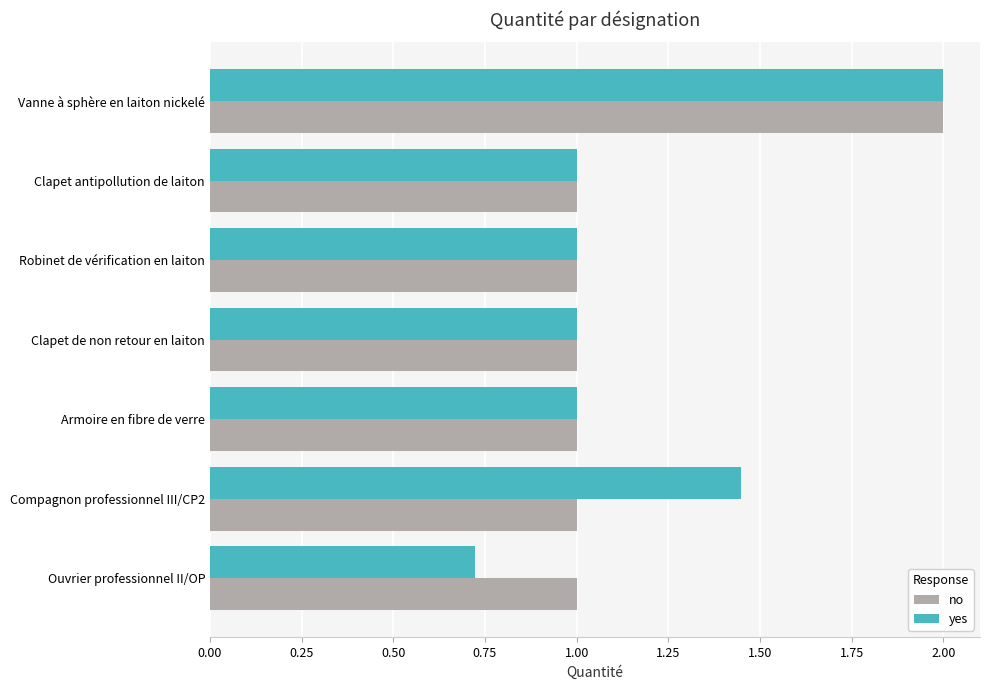

What is the sum of the yes values at Vanne à sphère en laiton nickelé and Compagnon professionnel III/CP2?

3.4